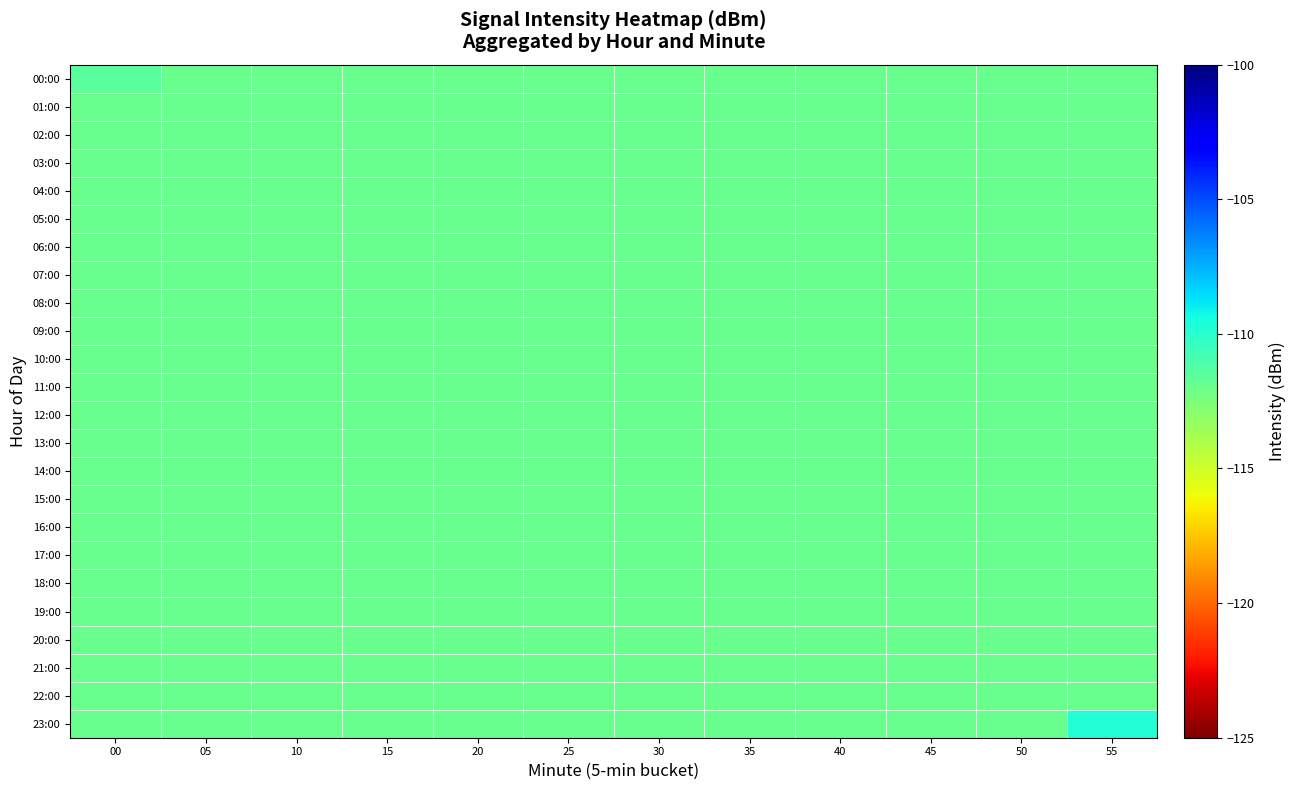

Between 15 and 50, which is larger?

15